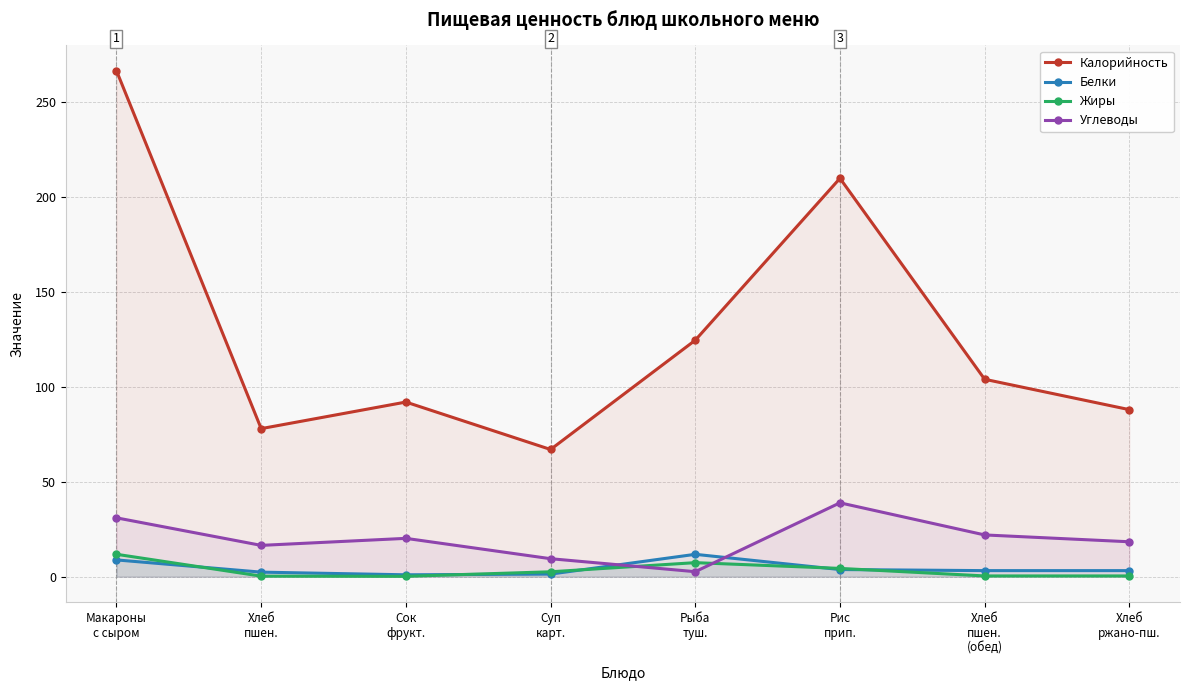

Reading right to left, list all the values displayed in this chart.

Калорийность: Хлеб
ржано-пш.=88.0	Хлеб
пшен.
(обед)=104.0	Рис
прип.=209.9	Рыба
туш.=124.6	Суп
карт.=67.0	Сок
фрукт.=92.0	Хлеб
пшен.=78.0	Макароны
с сыром=266.5
Белки: Хлеб
ржано-пш.=3.2	Хлеб
пшен.
(обед)=3.2	Рис
прип.=3.8	Рыба
туш.=11.8	Суп
карт.=1.4	Сок
фрукт.=1.0	Хлеб
пшен.=2.4	Макароны
с сыром=8.8
Жиры: Хлеб
ржано-пш.=0.4	Хлеб
пшен.
(обед)=0.4	Рис
прип.=4.4	Рыба
туш.=7.4	Суп
карт.=2.6	Сок
фрукт.=0.2	Хлеб
пшен.=0.3	Макароны
с сыром=11.8
Углеводы: Хлеб
ржано-пш.=18.4	Хлеб
пшен.
(обед)=22.0	Рис
прип.=38.9	Рыба
туш.=2.6	Суп
карт.=9.5	Сок
фрукт.=20.2	Хлеб
пшен.=16.5	Макароны
с сыром=31.0